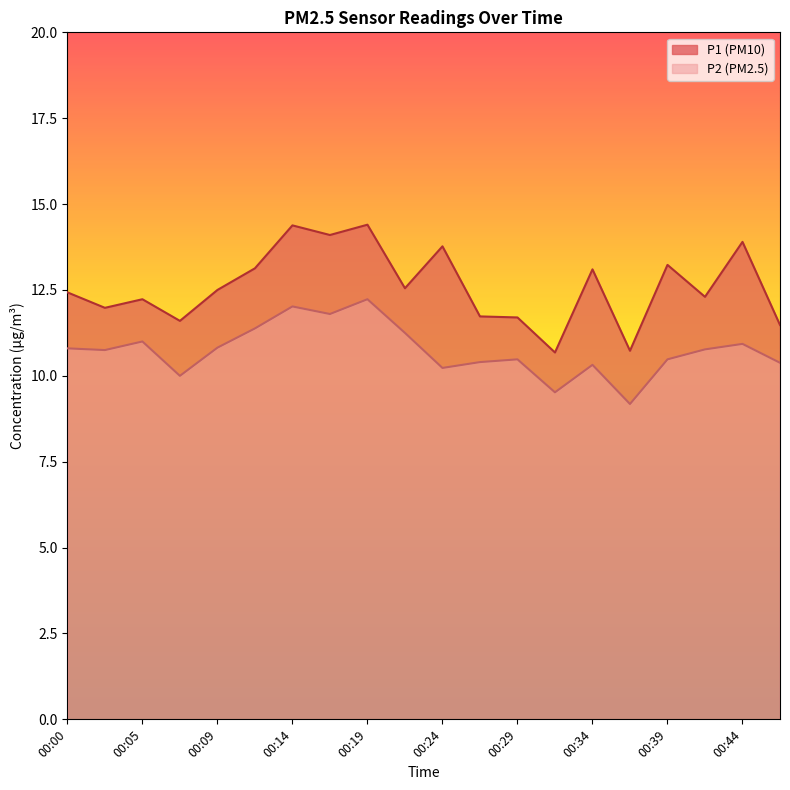

What is the sum of all P1 values?

251.9